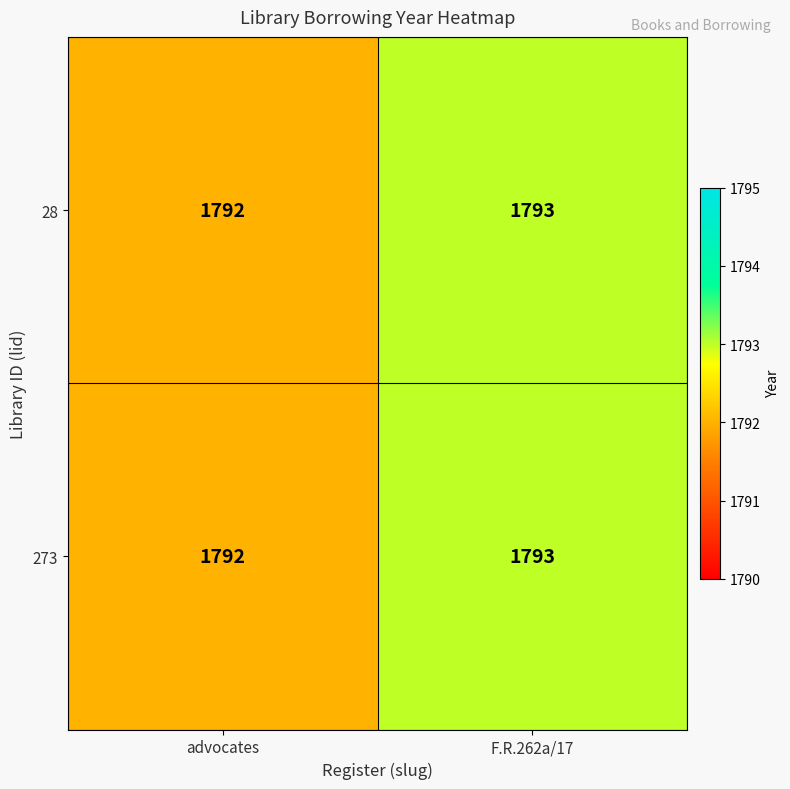

At which label is 28 closest to 1792?

advocates